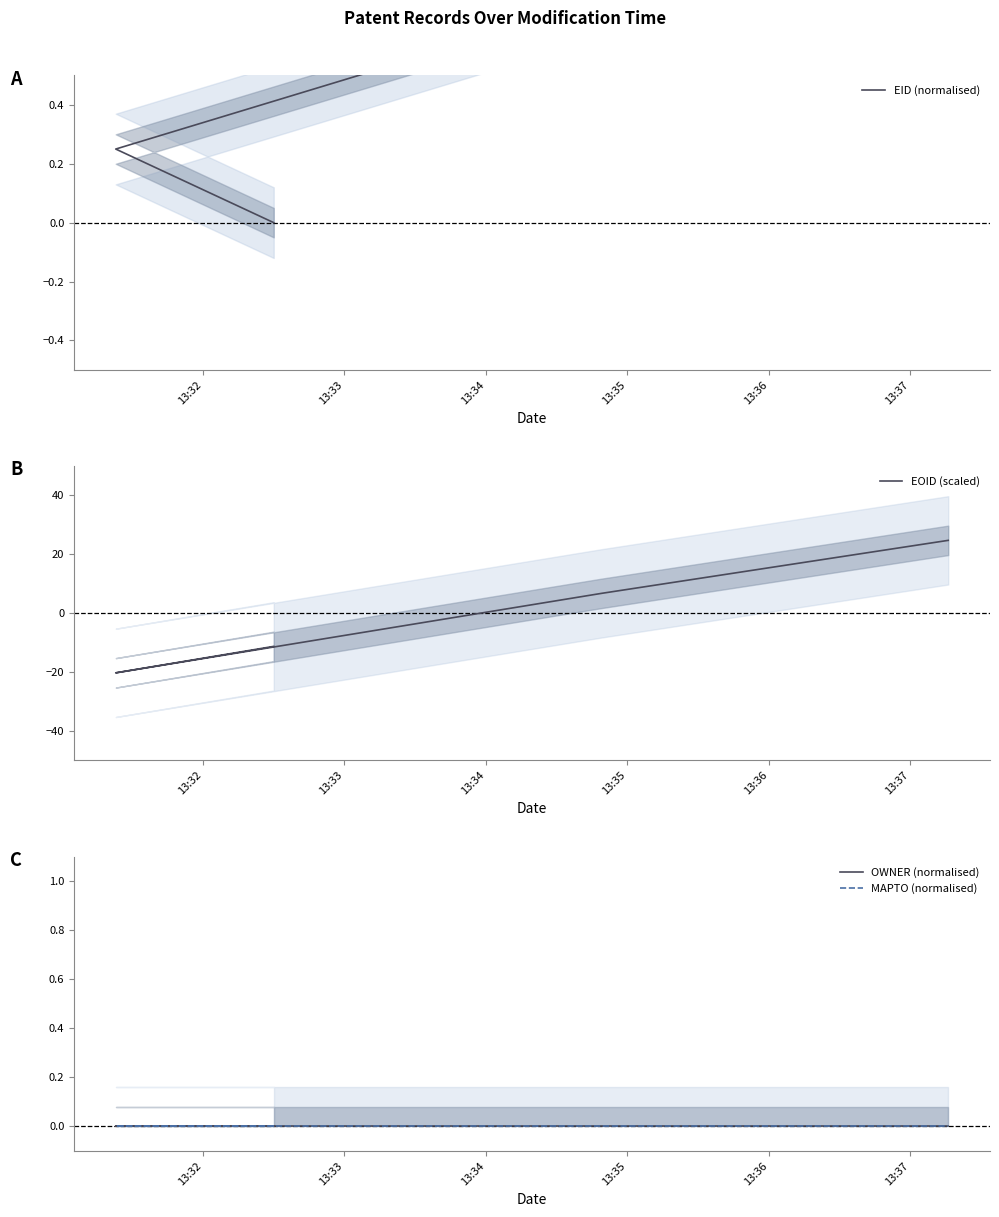

Where is EOID (scaled) nearest to the value 2?

13:34